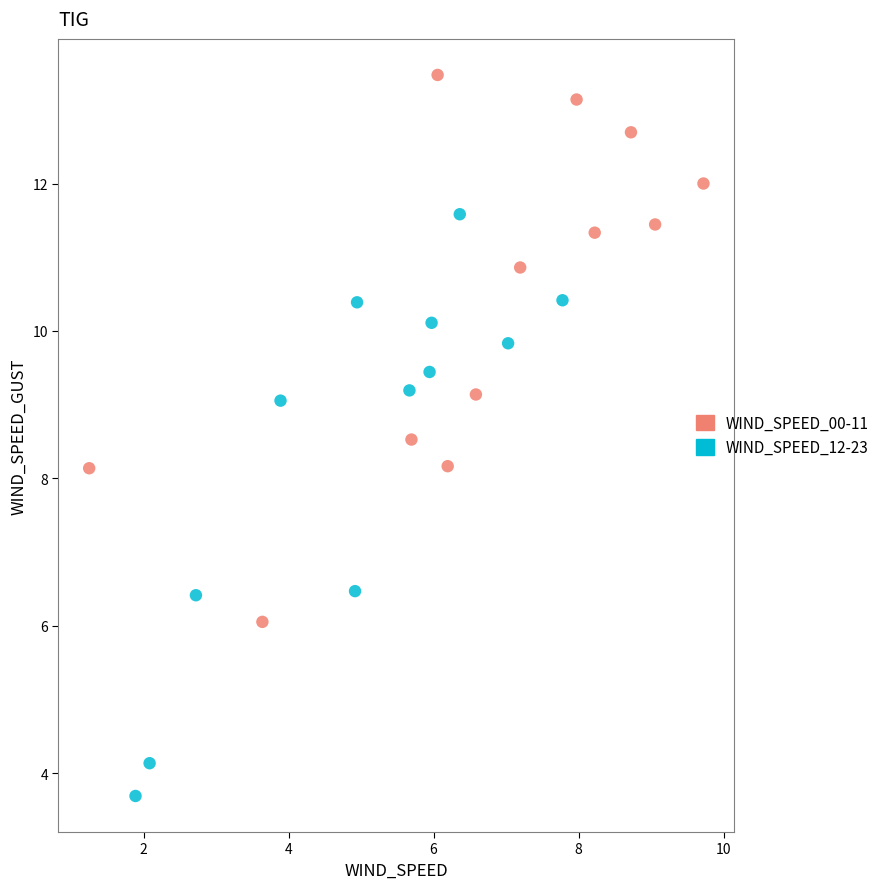

Which series reaches the maximum Y coordinate?

WIND_SPEED_00-11